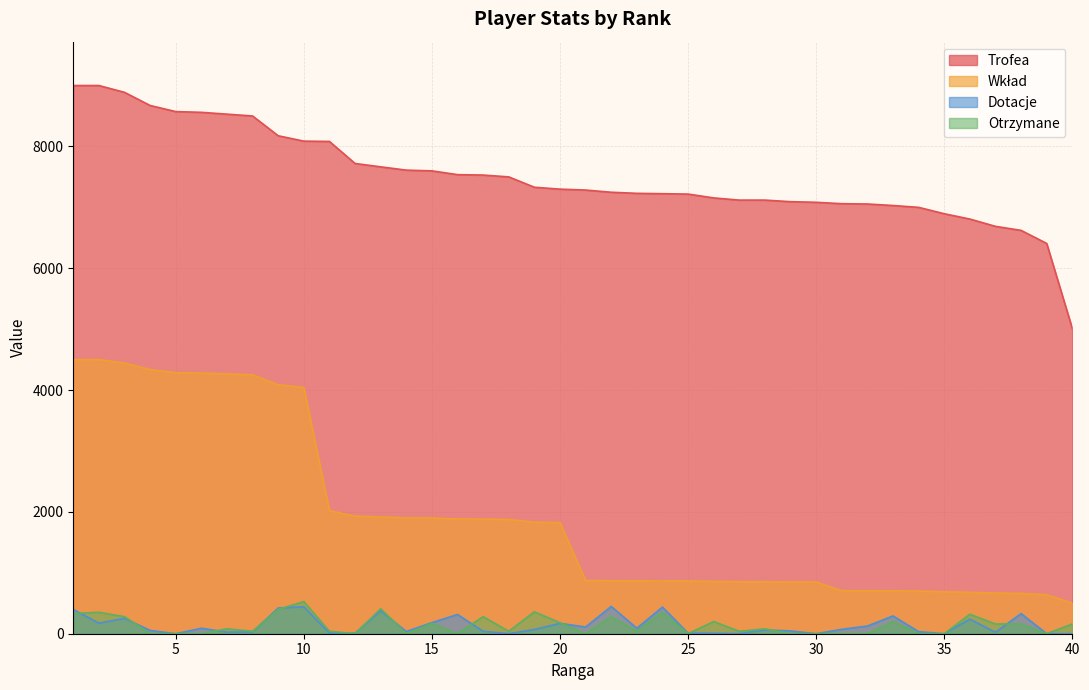

At how many categories does at least one series exceed 3535?

40